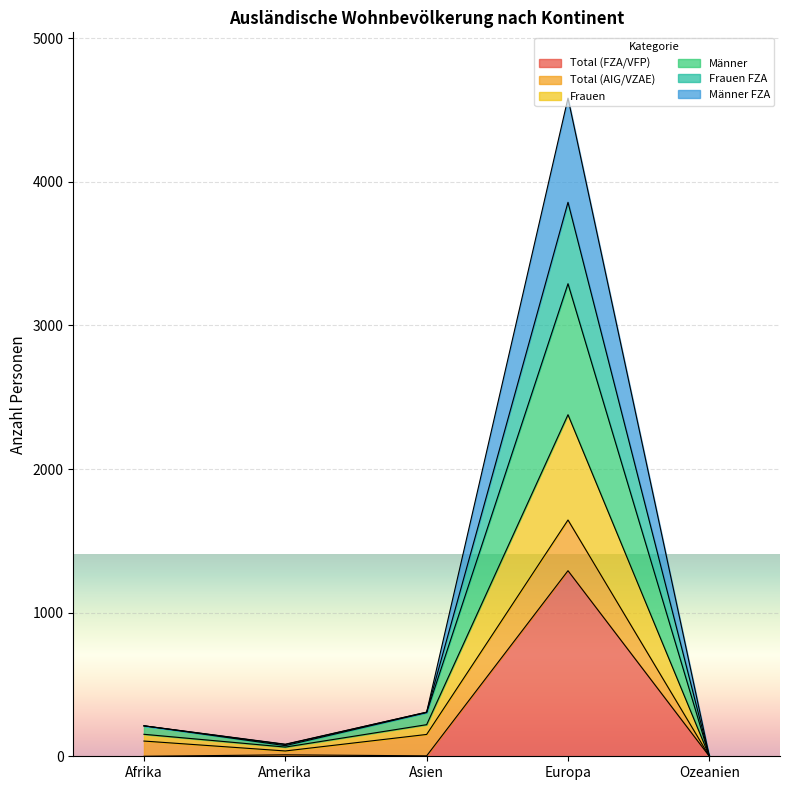

The Männer series shows -879 at Ozeanien. True or false?

False